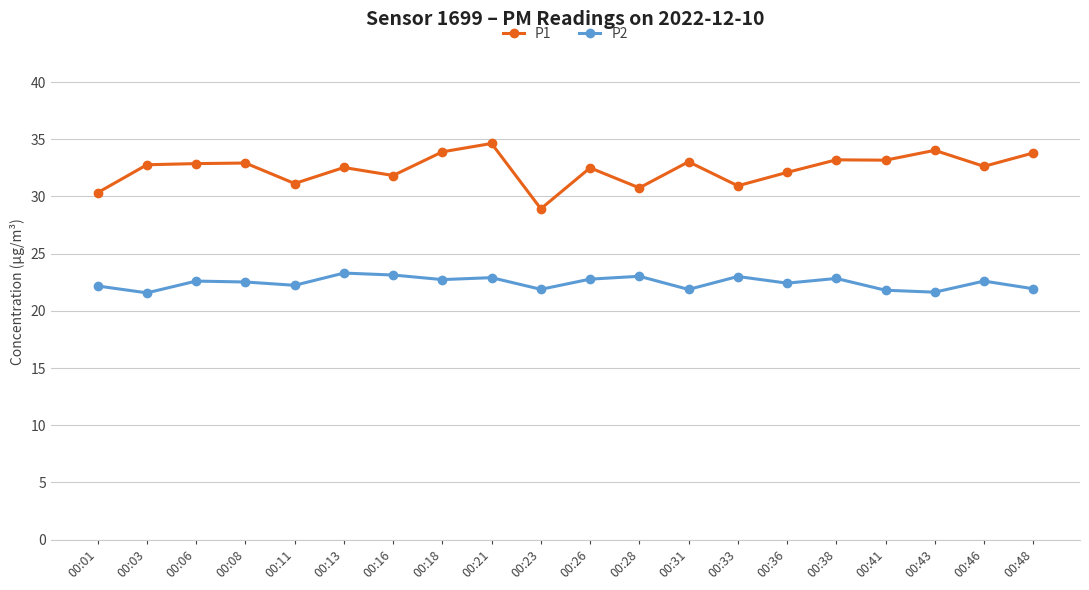

Is it true that P2 equals 22.4 at 00:36?

True